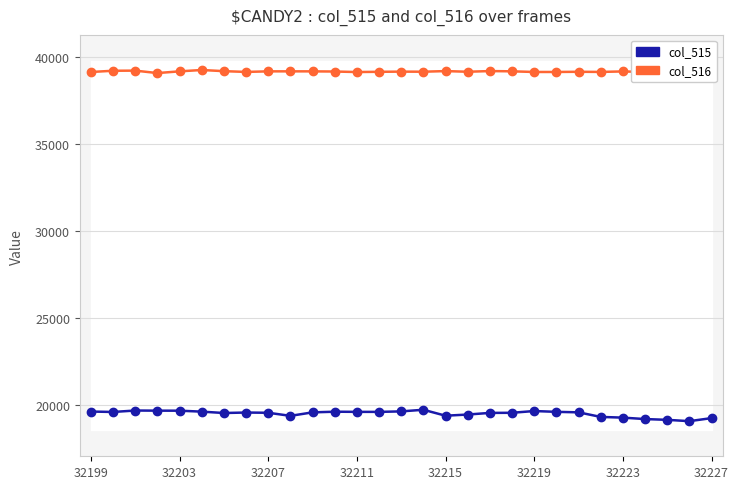

True or false: col_515 has a value of 26647 at 32227.

False